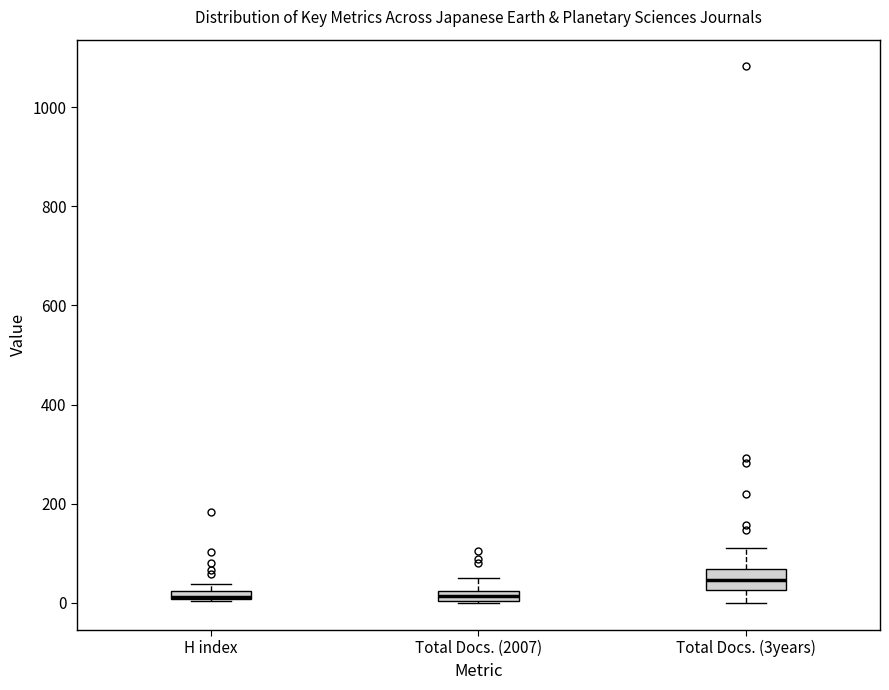

Which box has the highest median line?

Total Docs. (3years)